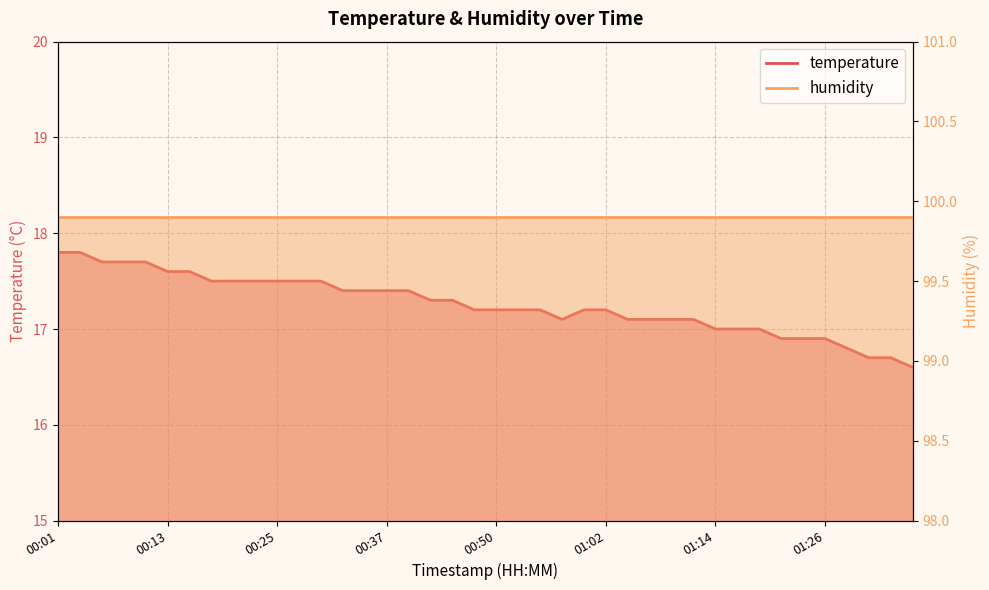

What is the average value?

17.3